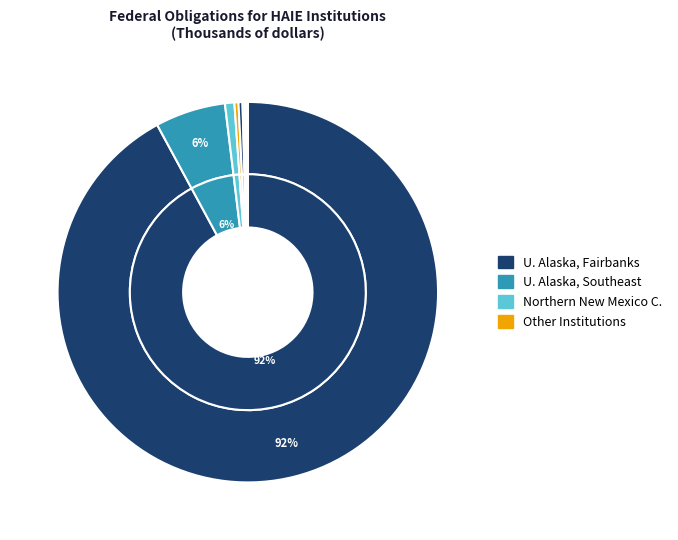

To the nearest percent, what is the combined percentage of East Central U. and Redlands Community C.?

1%